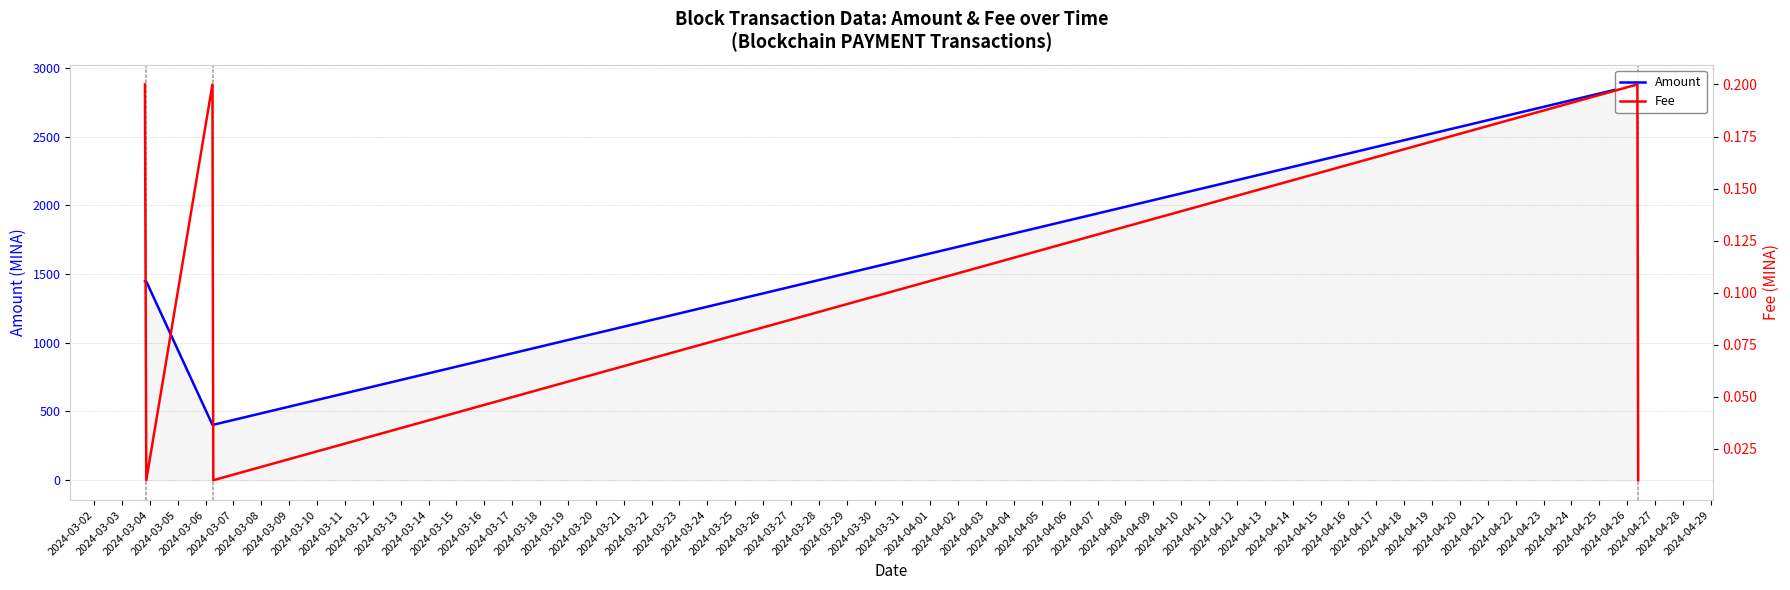

What is the difference between the Fee values at 2024-03-07 and 2024-03-06?

0.2